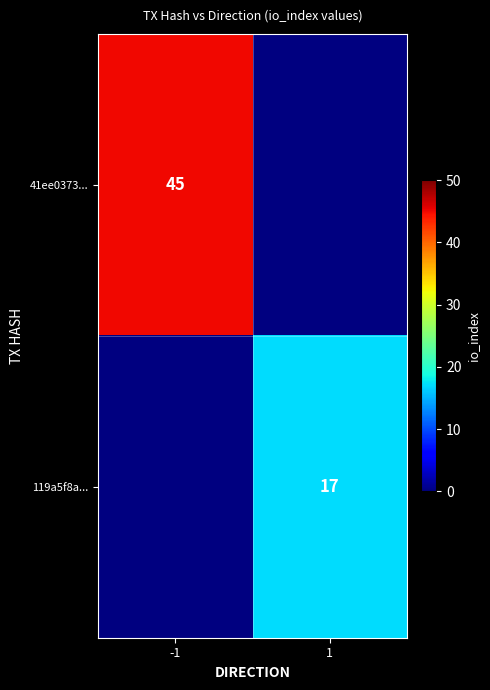

How many categories are shown in the chart?

2